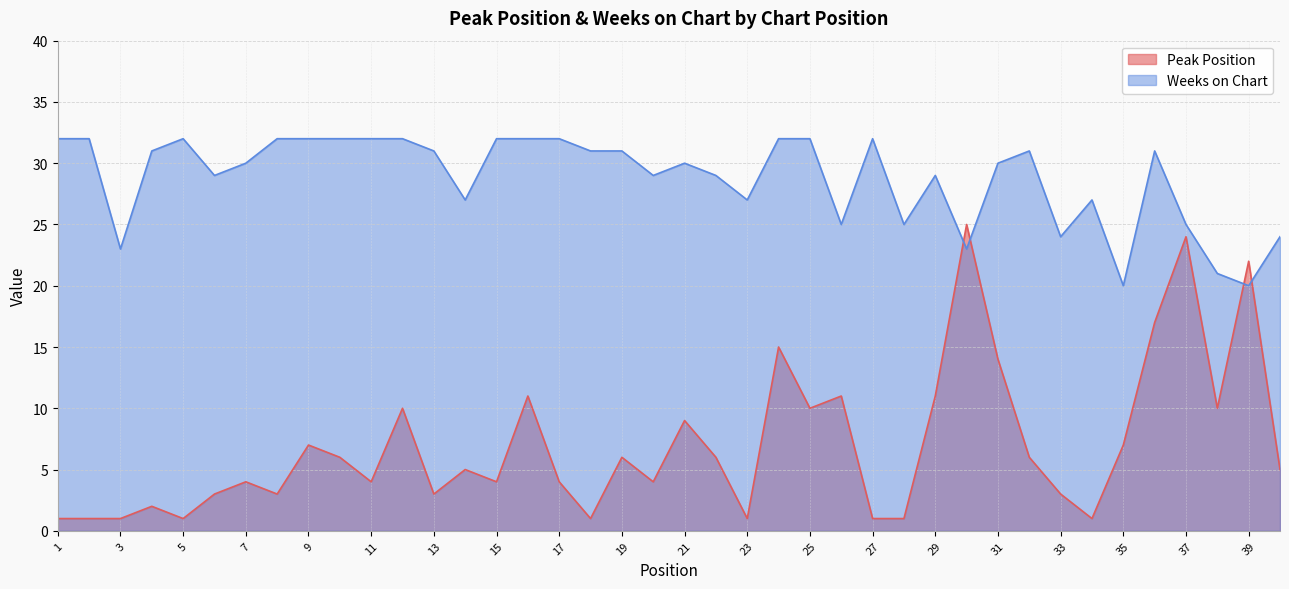

Between 6 and 3, which is larger?

6